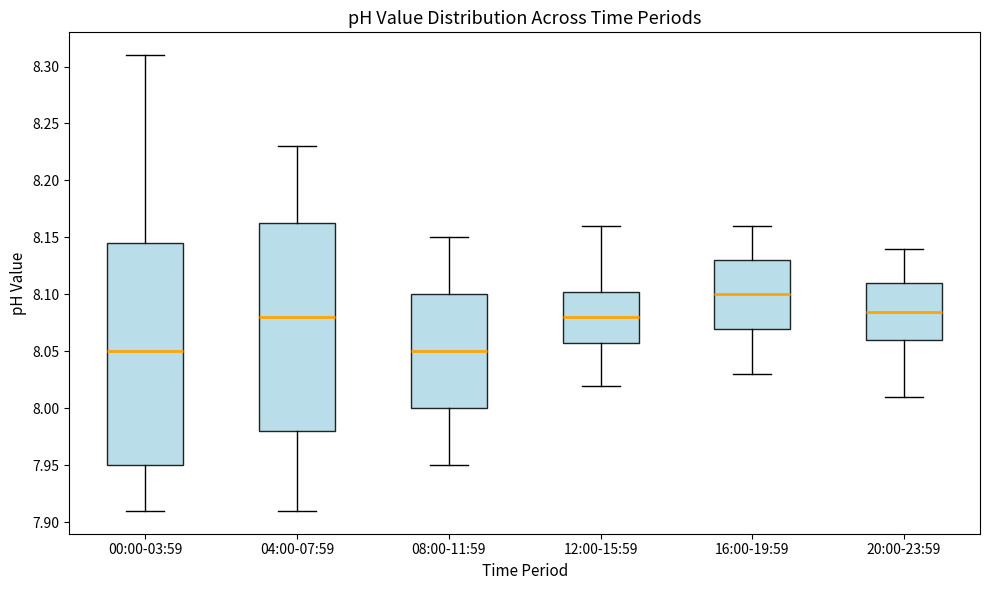

Where does the upper whisker of the box for 04:00-07:59 end on the y-axis? The values are not printed on the chart, so give them approximately, as read against the axis.

8.230